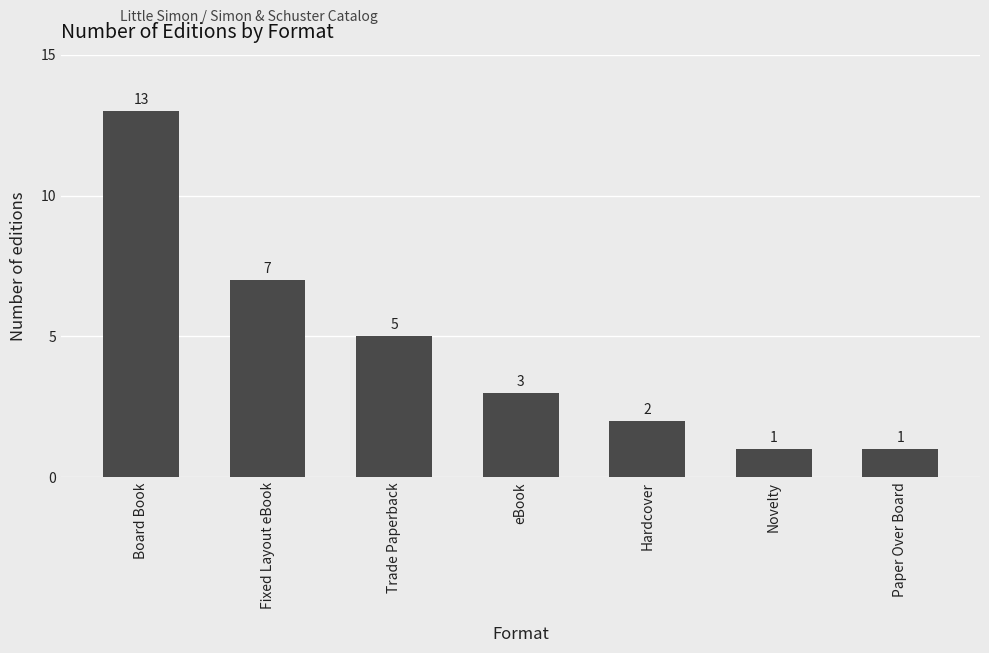

What is the ratio of the value at eBook to the value at Hardcover?

1.5